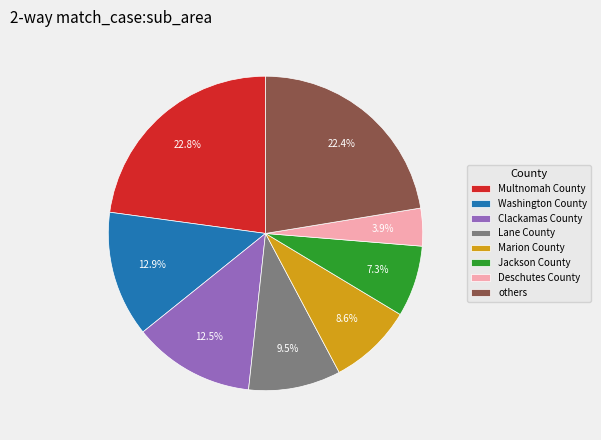

Which has a higher value, Washington County or Multnomah County?

Multnomah County